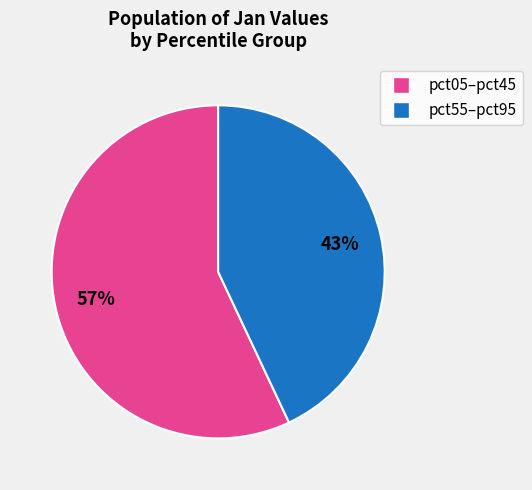

To the nearest percent, what is the average slice percentage?

50%